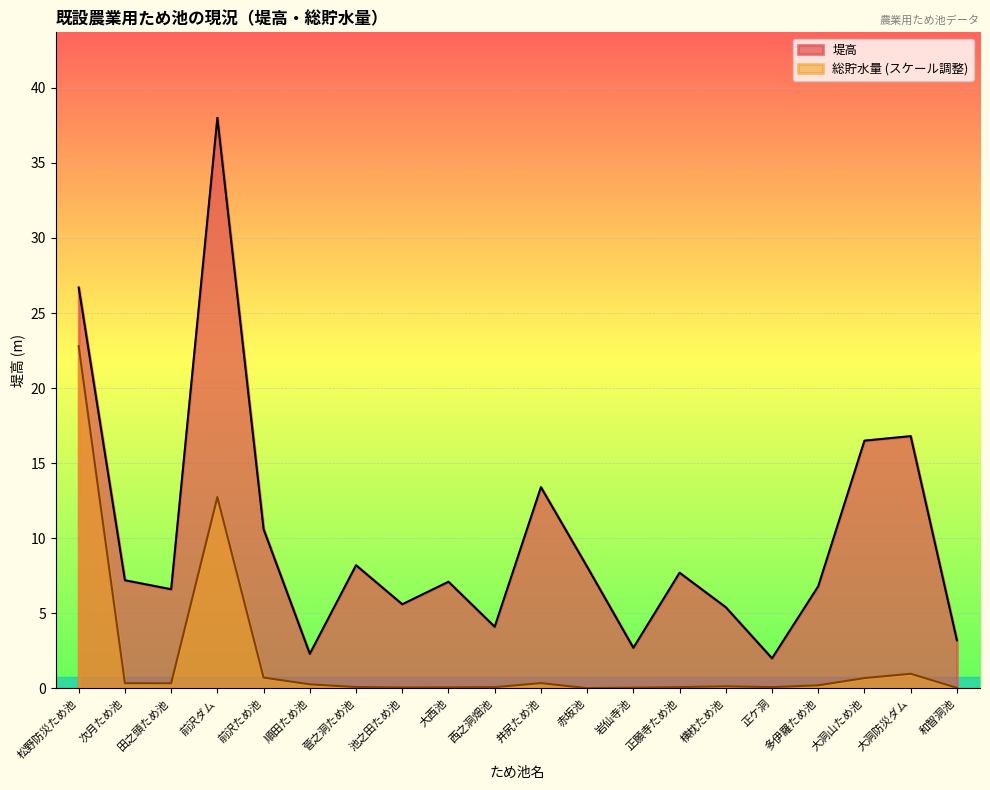

Which label corresponds to the largest value in the chart?

前沢ダム